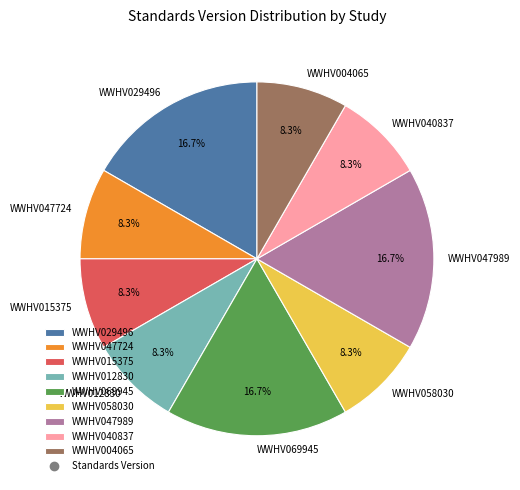

Approximately how many times larger is the value at WWHV058030 compared to WWHV029496?

0.5